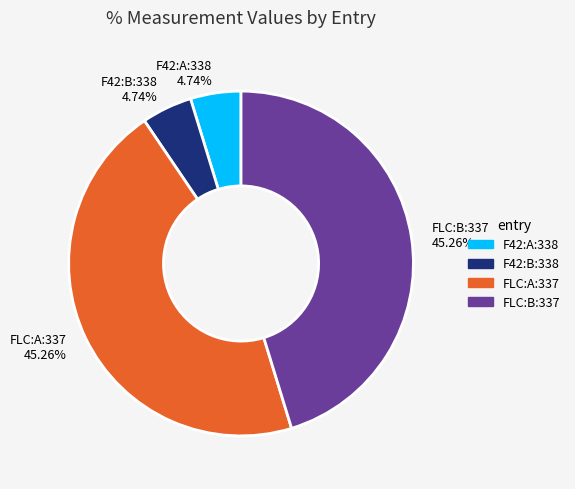

Is it true that FLC:A:337 is 45% of the pie?

True